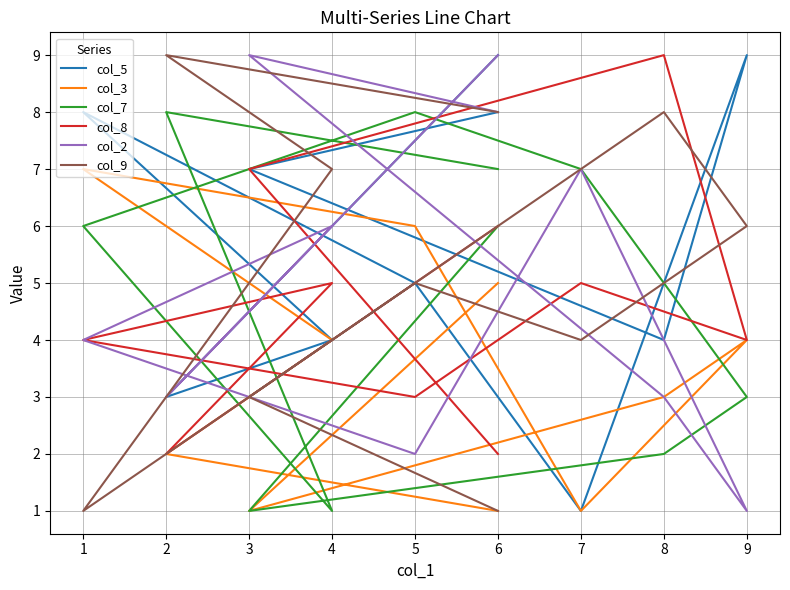

True or false: col_5 has more than 0 points higher than both neighbors.

True